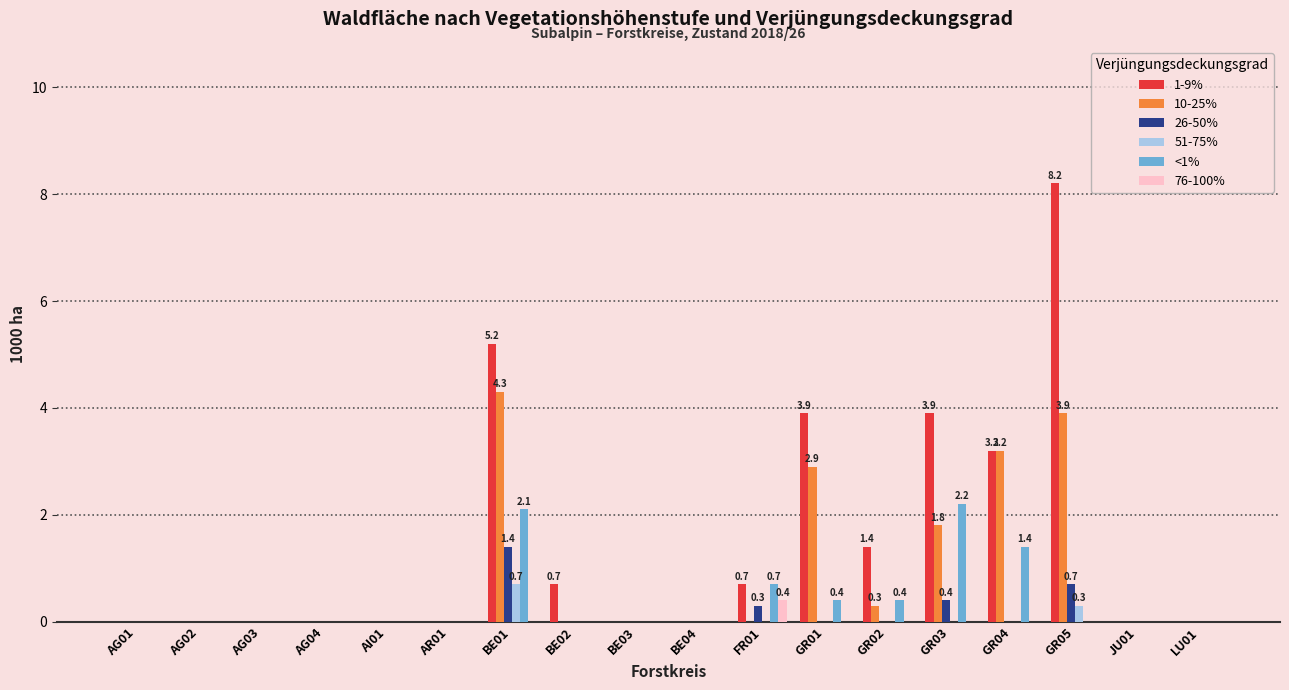

True or false: 51-75% has a value of 0.3 at GR05.

True